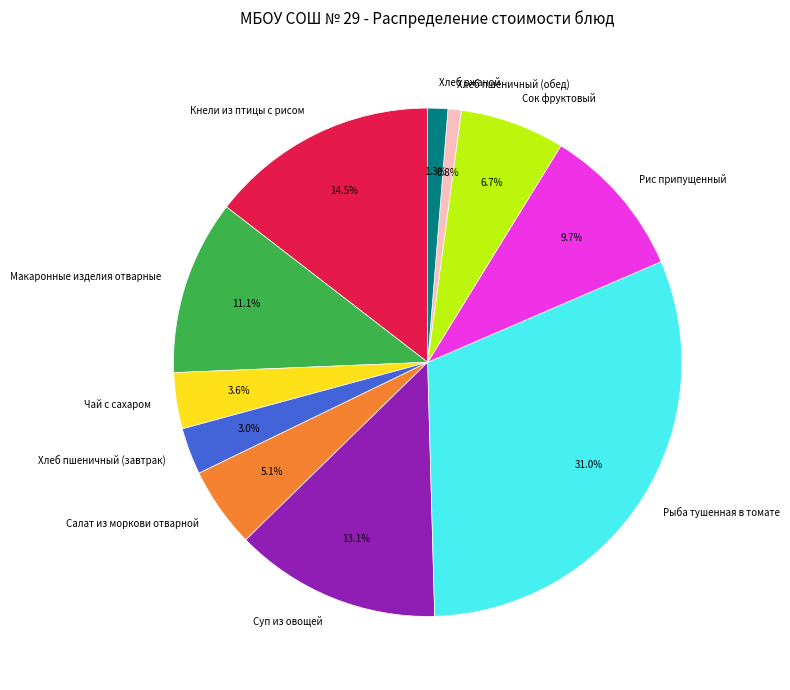

To the nearest percent, what is the difference between the Салат из моркови отварной and Хлеб ржаной slice percentages?

4%